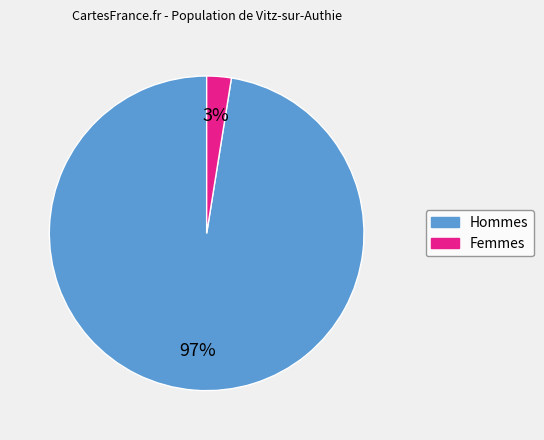

Combined, do Femmes and Hommes account for over 50%?

Yes